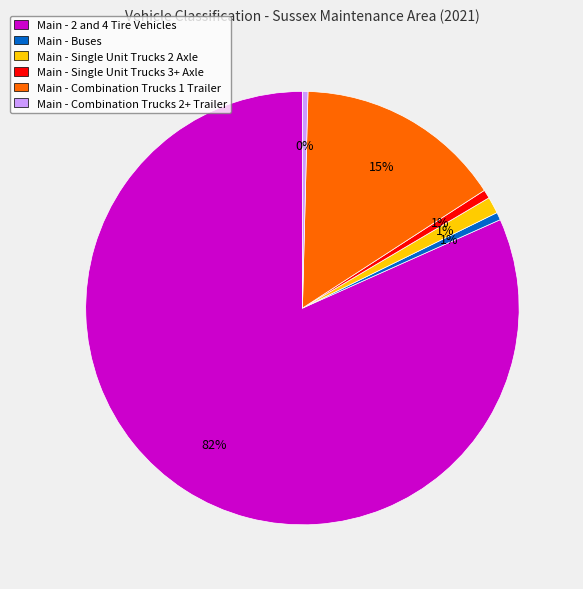

The Main - Single Unit Trucks 2 Axle slice represents 11% of the pie. True or false?

False